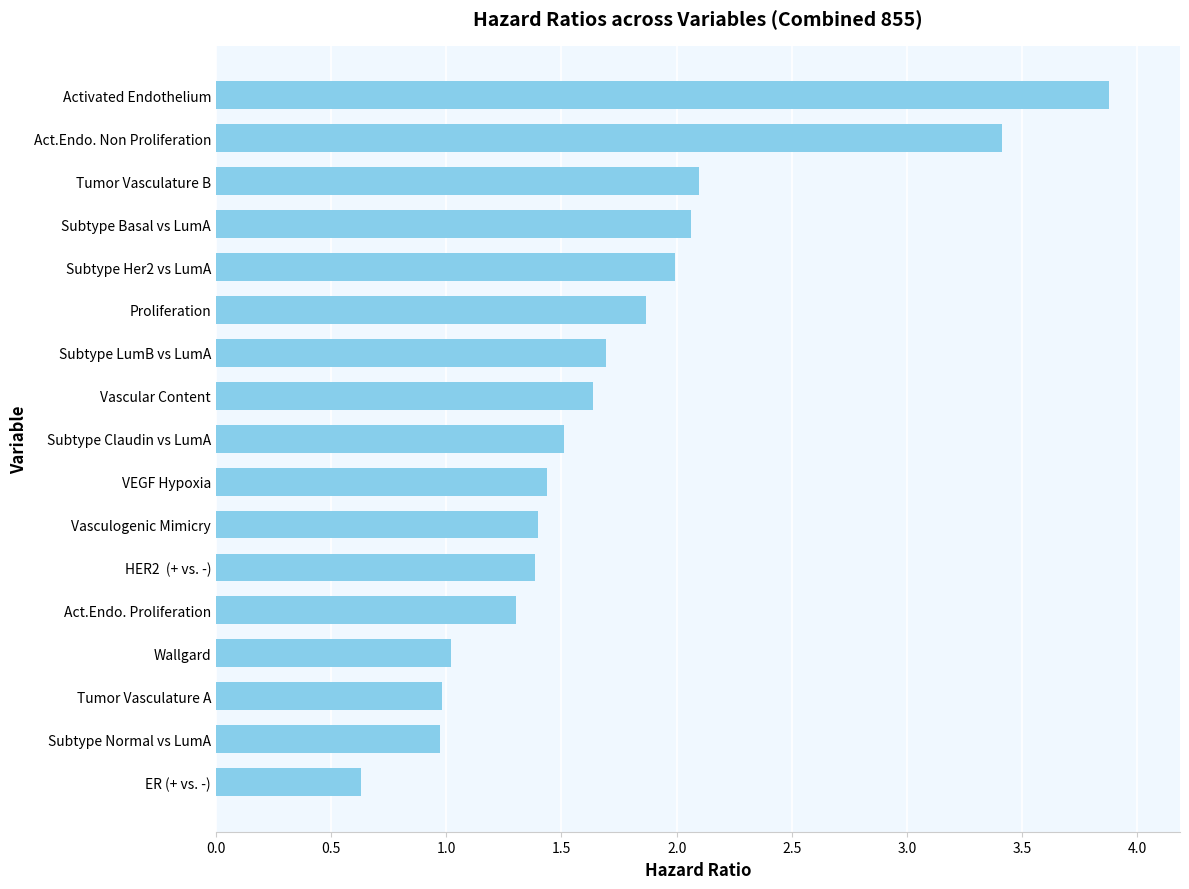

The value at Subtype LumB vs LumA is 2.5. True or false?

False